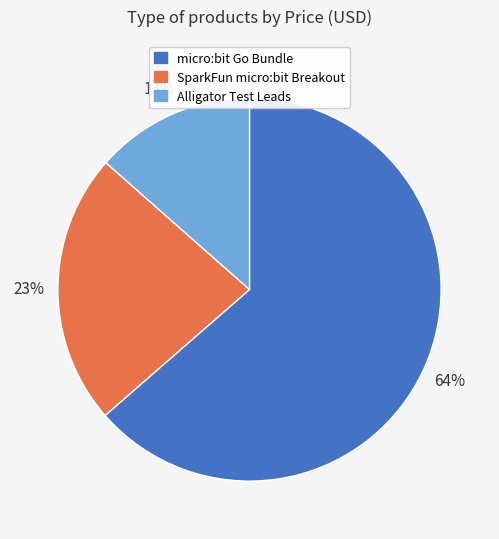

What is the largest slice in the pie chart?

micro:bit Go Bundle